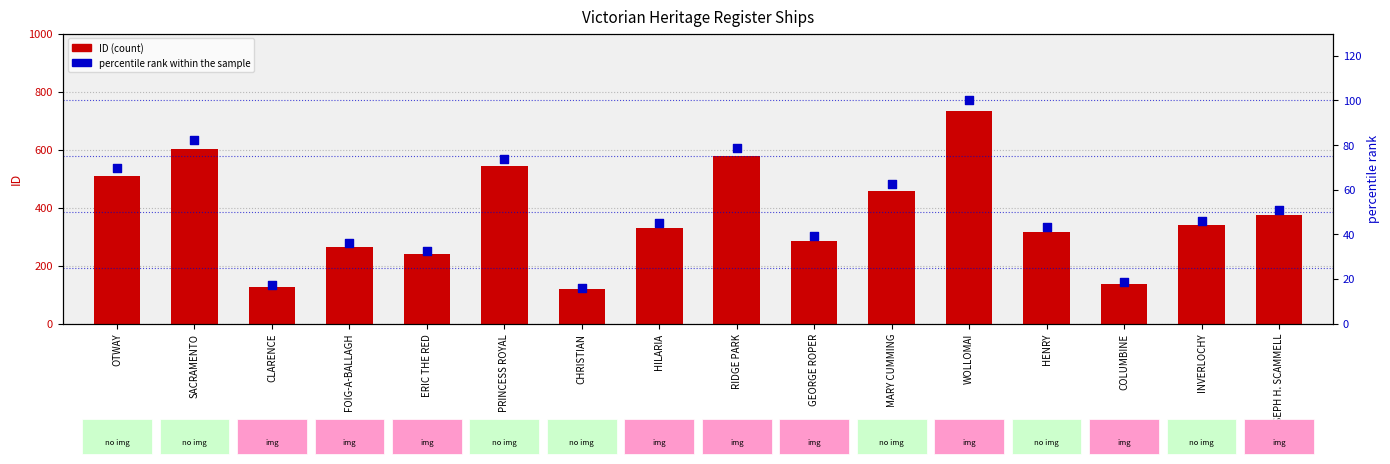

What are all the series names shown in the legend?

ID, percentile rank within the sample